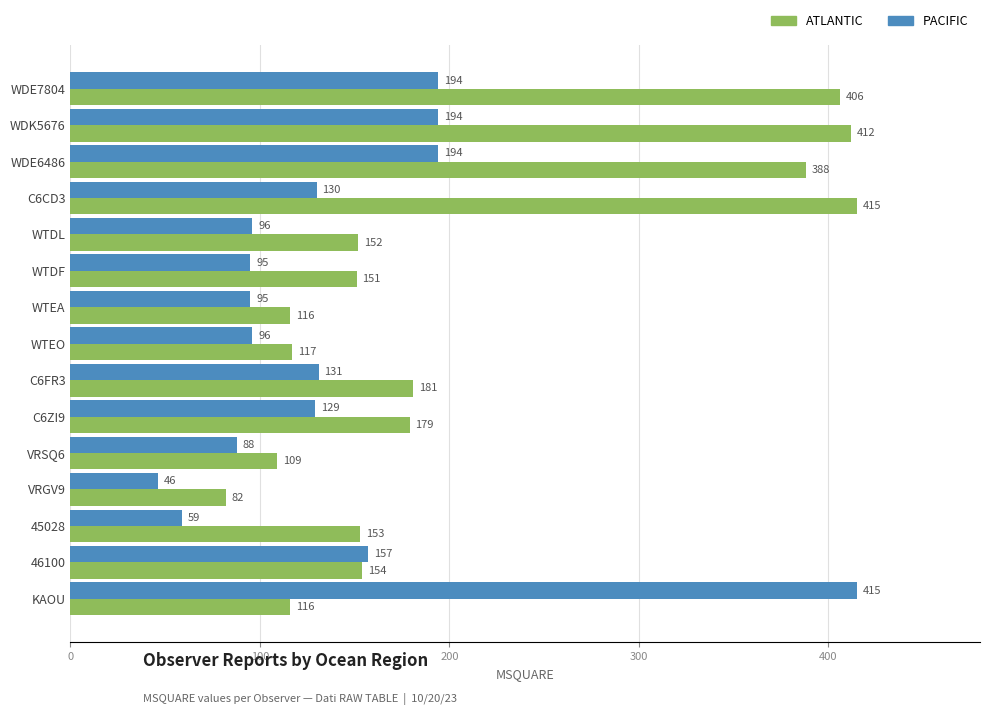

What is the difference between the maximum and minimum values in the ATLANTIC series?

333